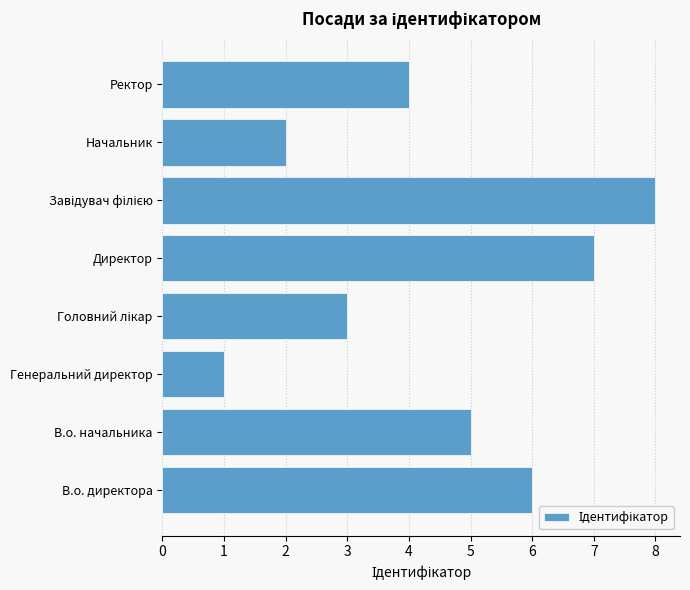

Reading top to bottom, list all the values displayed in this chart.

4	2	8	7	3	1	5	6